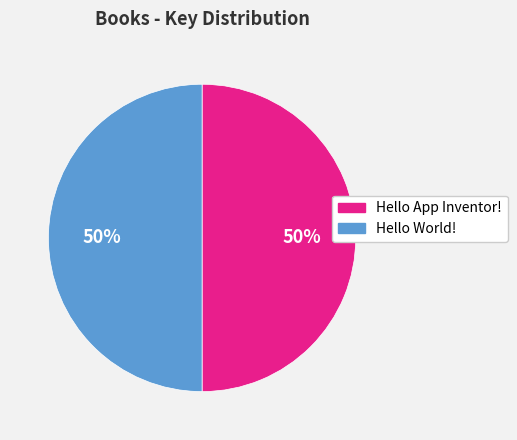

Approximately how many times larger is the value at Hello App Inventor! compared to Hello World!?

1.0